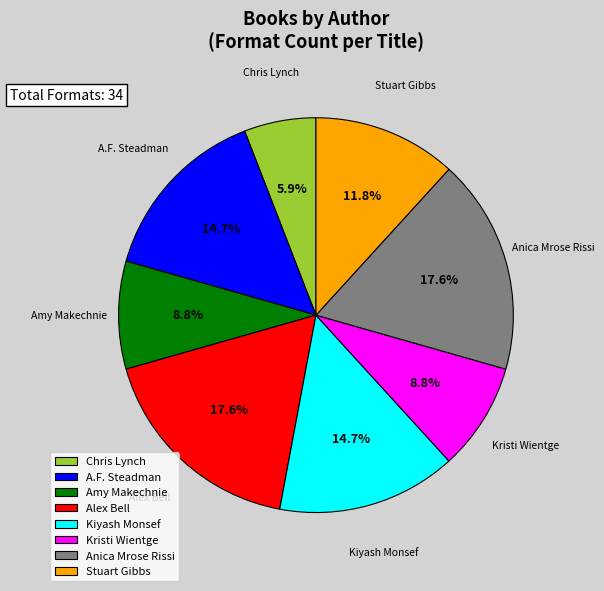

Which slice is the smallest?

Chris Lynch